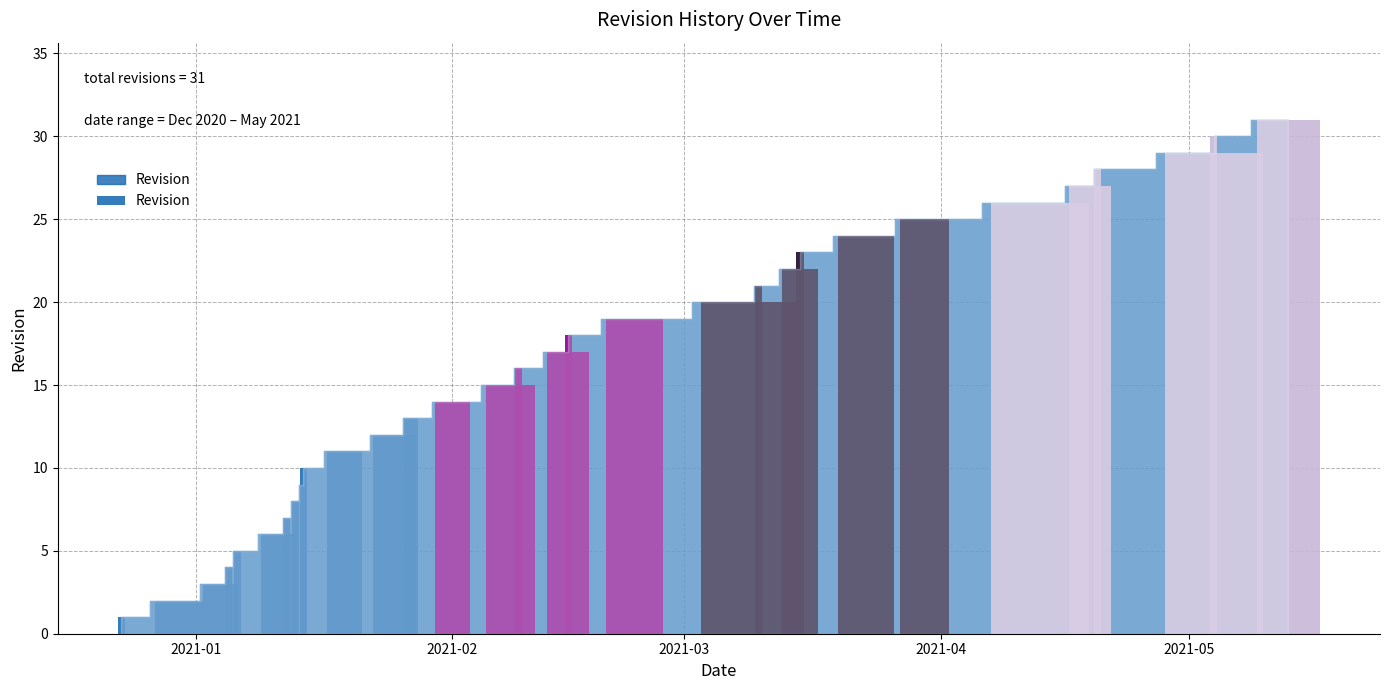

Between 2021-03-10 and 2021-05-04, which is larger?

2021-05-04